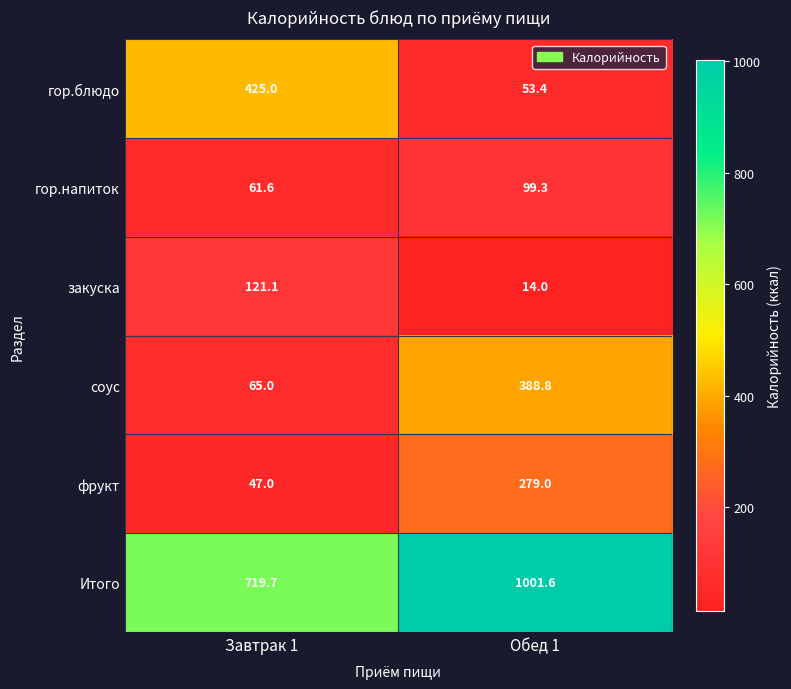

List the series in order of their peak value, highest first.

Итого, гор.блюдо, соус, фрукт, закуска, гор.напиток